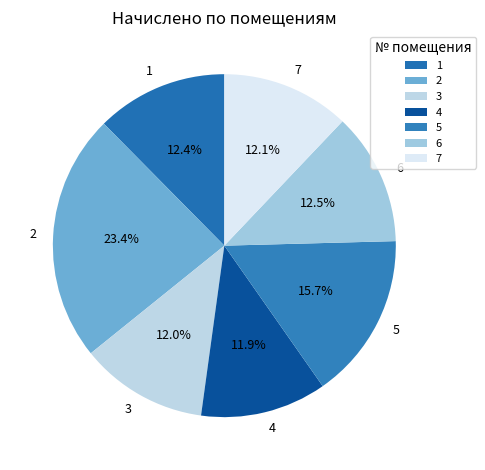

How many slices are in this pie chart?

7